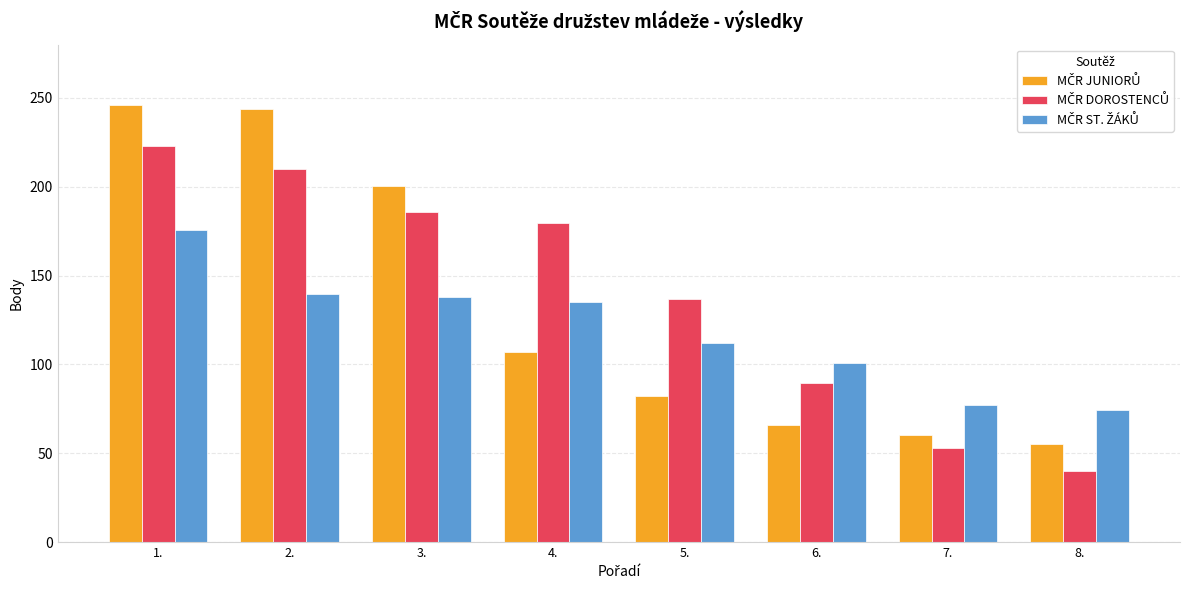

What is the difference between the highest and lowest values at 4.?

72.5